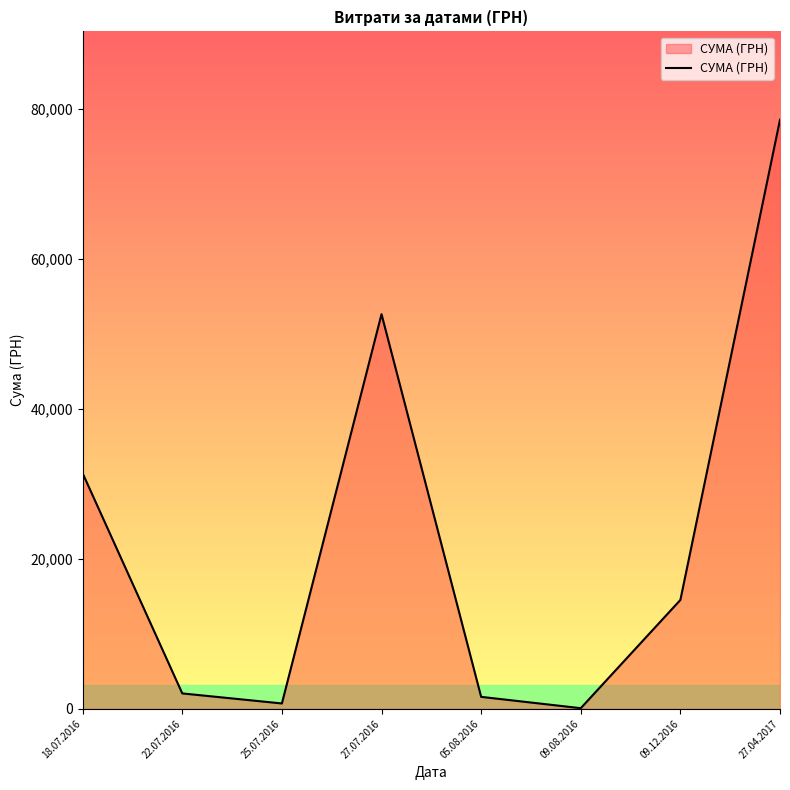

Where does the data first go above 14530?

18.07.2016